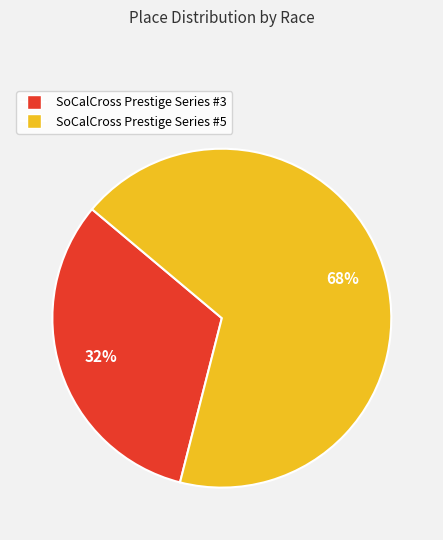

Which category has the biggest portion of the pie?

SoCalCross Prestige Series #5